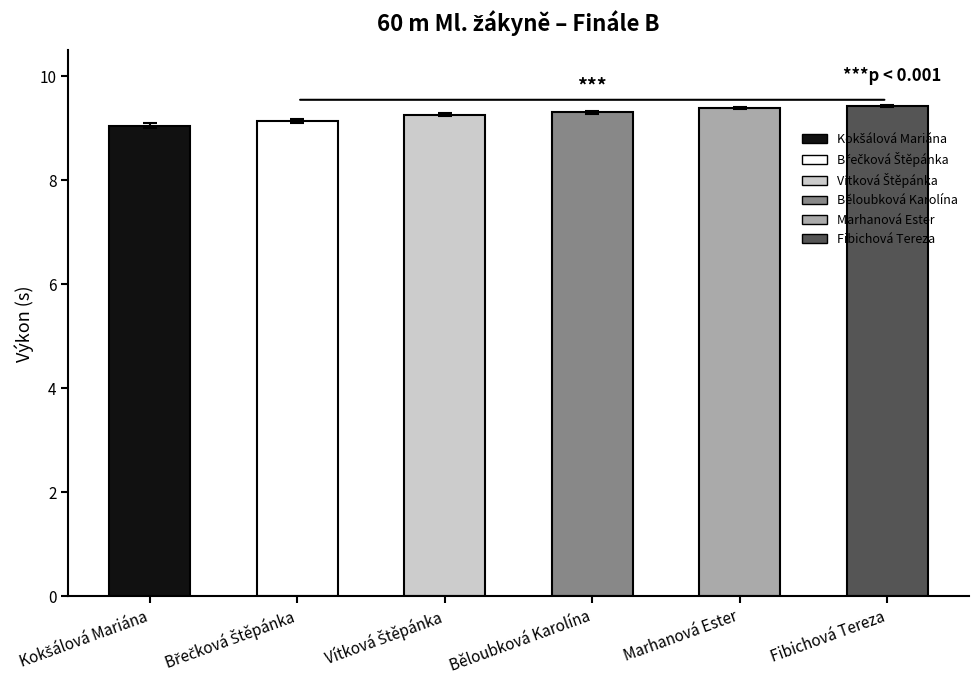

Is it true that Výkon equals 9.1 at Břečková Štěpánka?

True